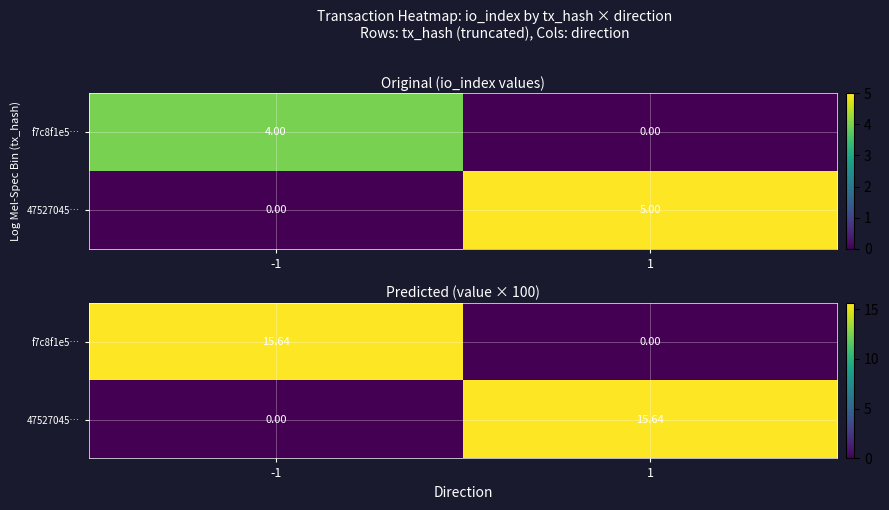

Which series changed the most between -1 and 1?

f7c8f1e5…